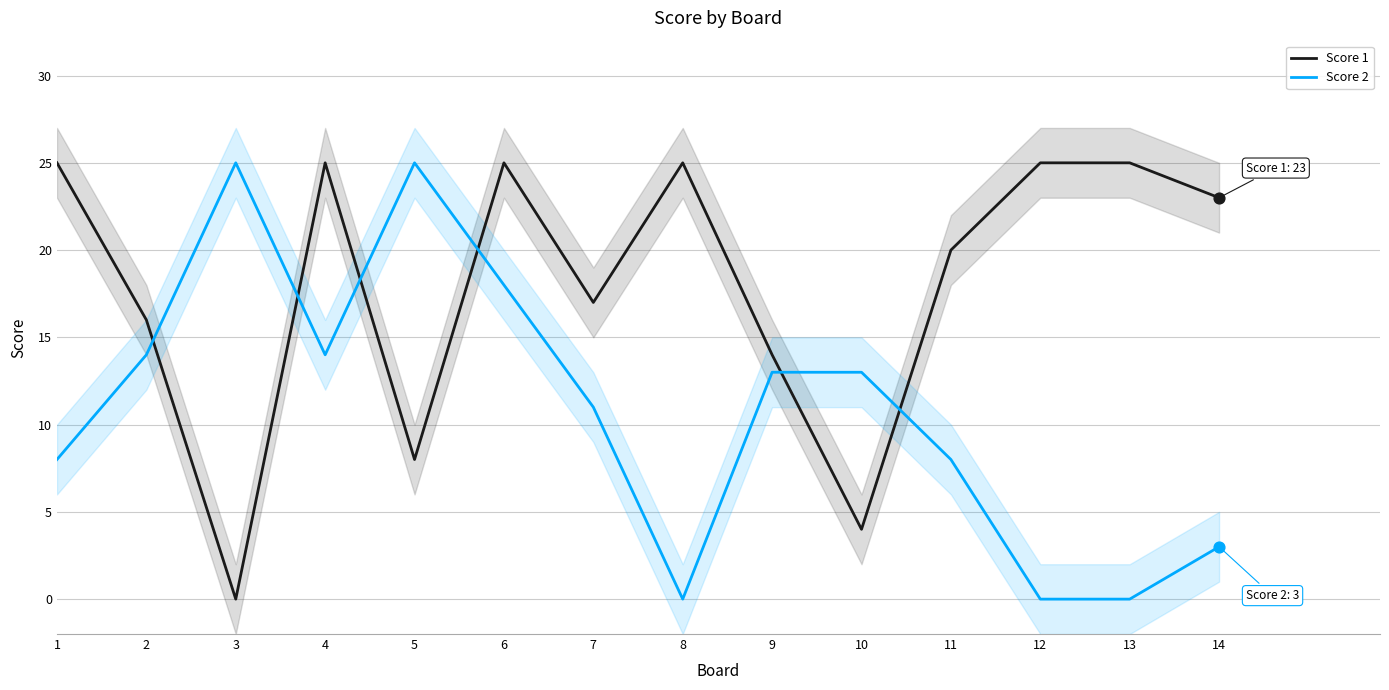

Which series has the largest total across all categories?

Score 1